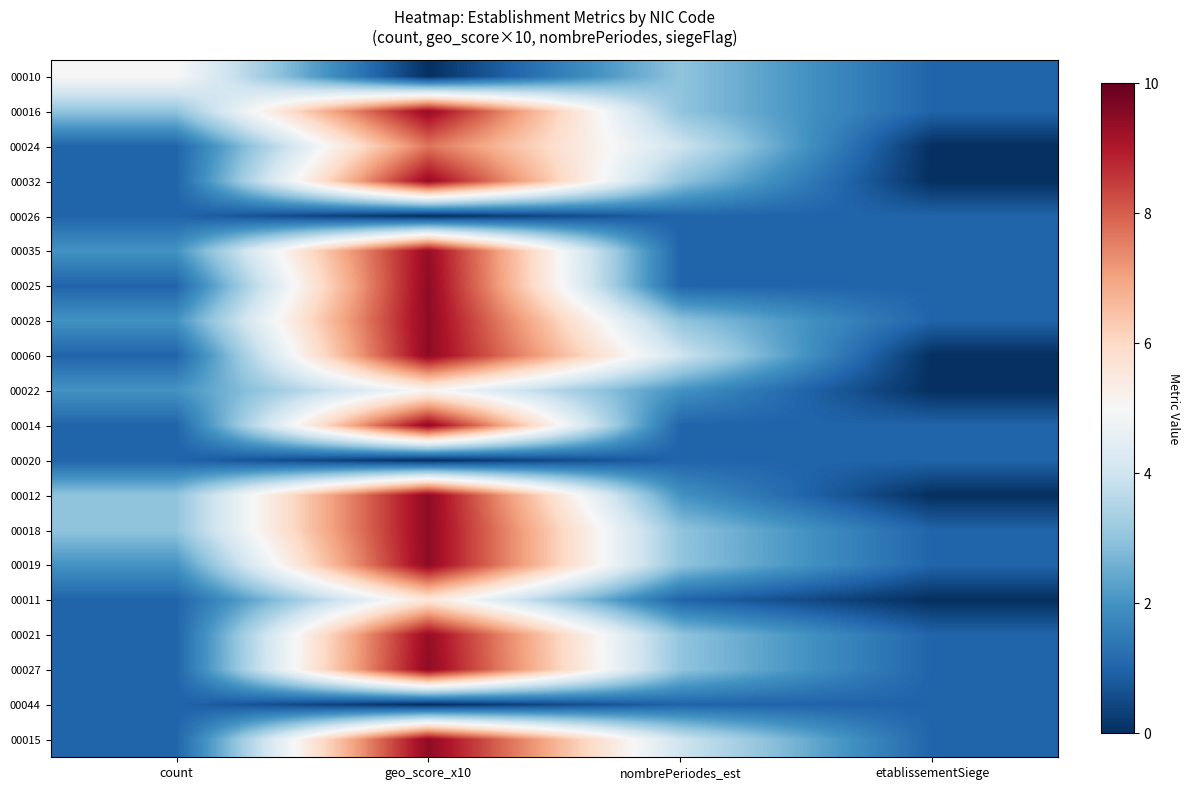

At how many categories does at least one series exceed 5?

1